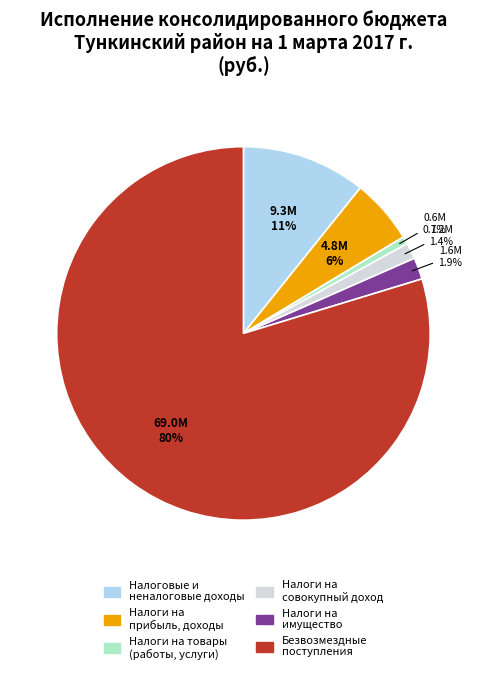

Is there any slice that represents more than half of the pie?

Yes